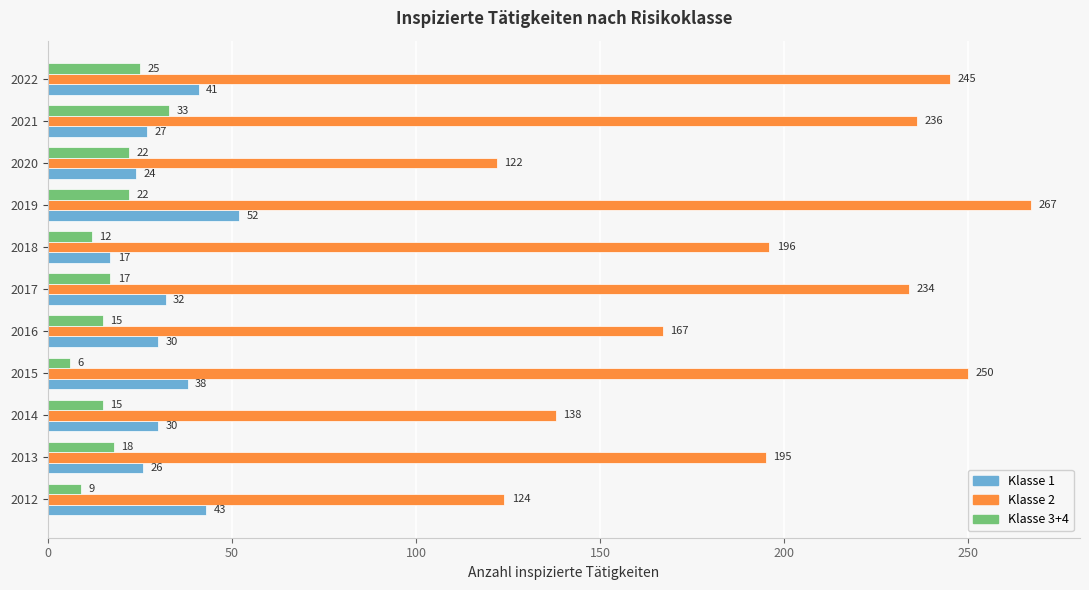

What is the difference between the maximum and minimum values in the Klasse 2 series?

145